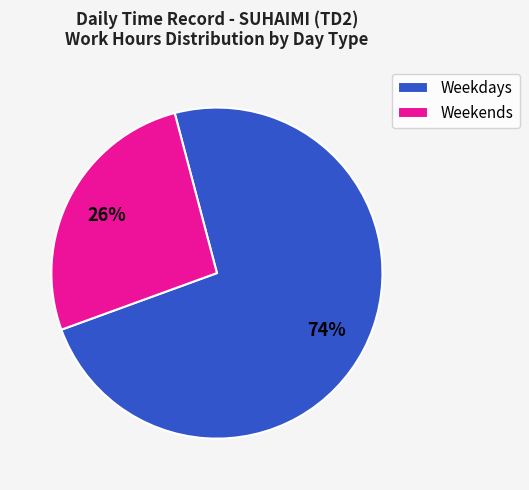

Which category has the biggest portion of the pie?

Weekdays